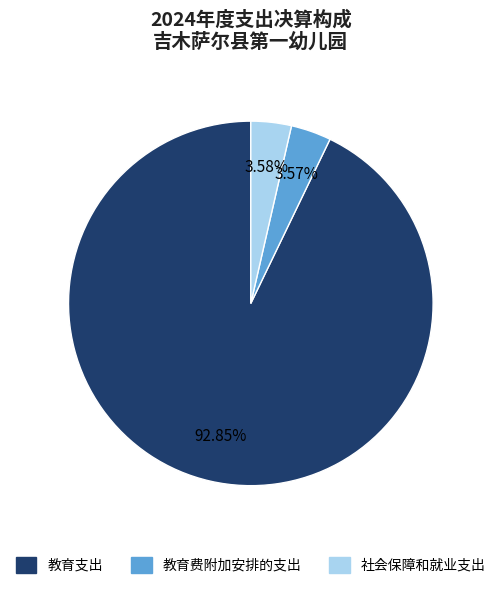

To the nearest percent, what is the average slice percentage?

33%